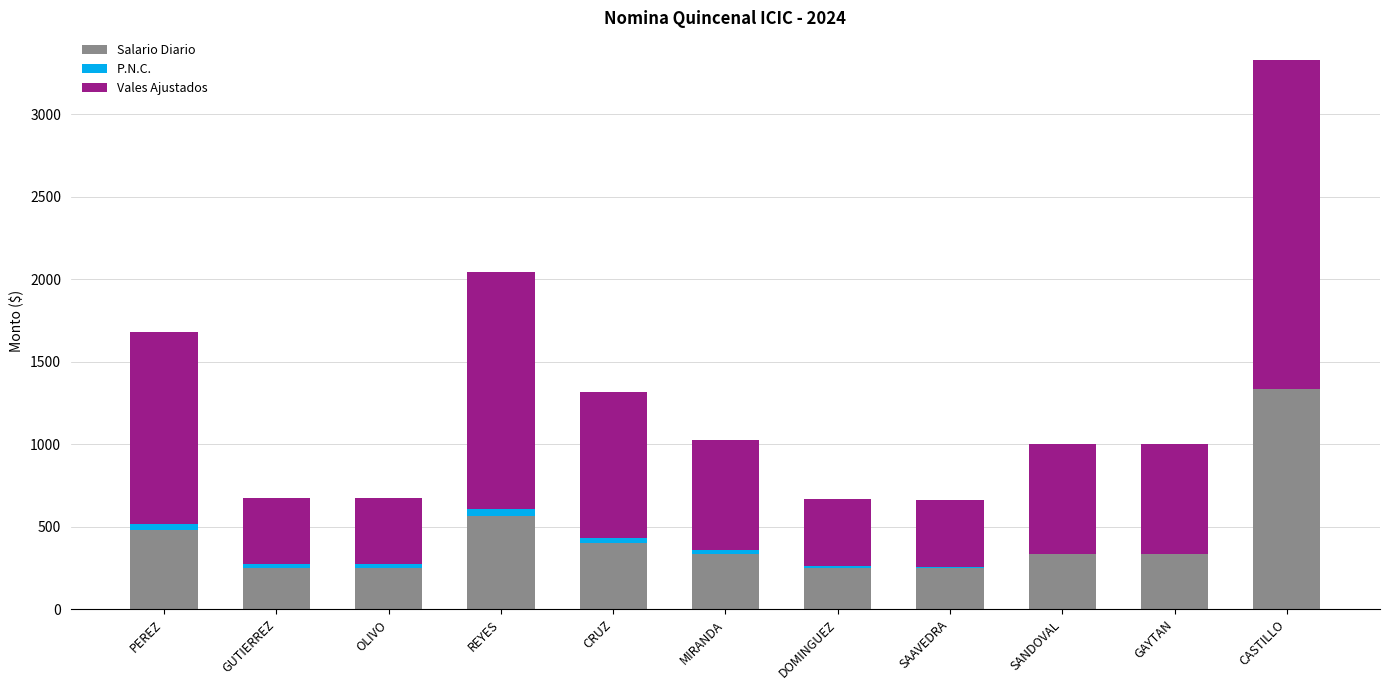

How many values in the Salario Diario series exceed 333?

7